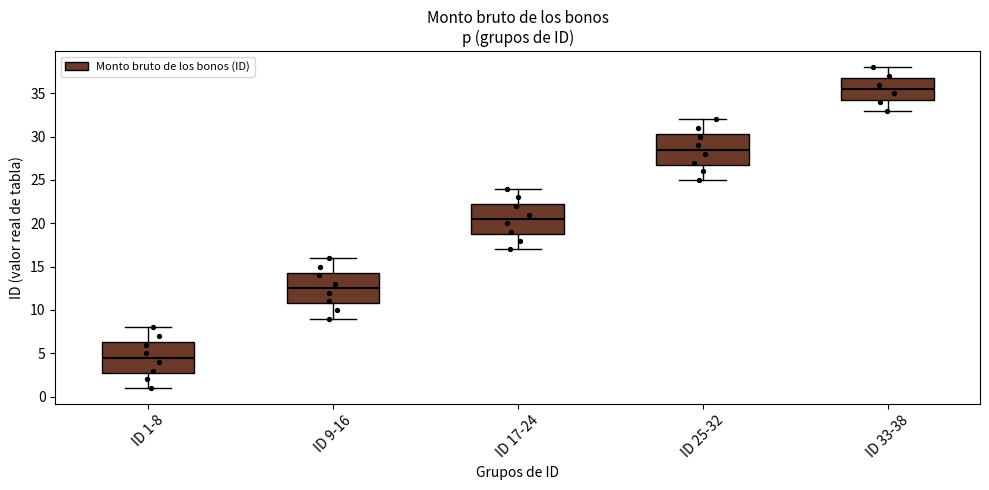

Which box has the highest median line?

ID 33-38